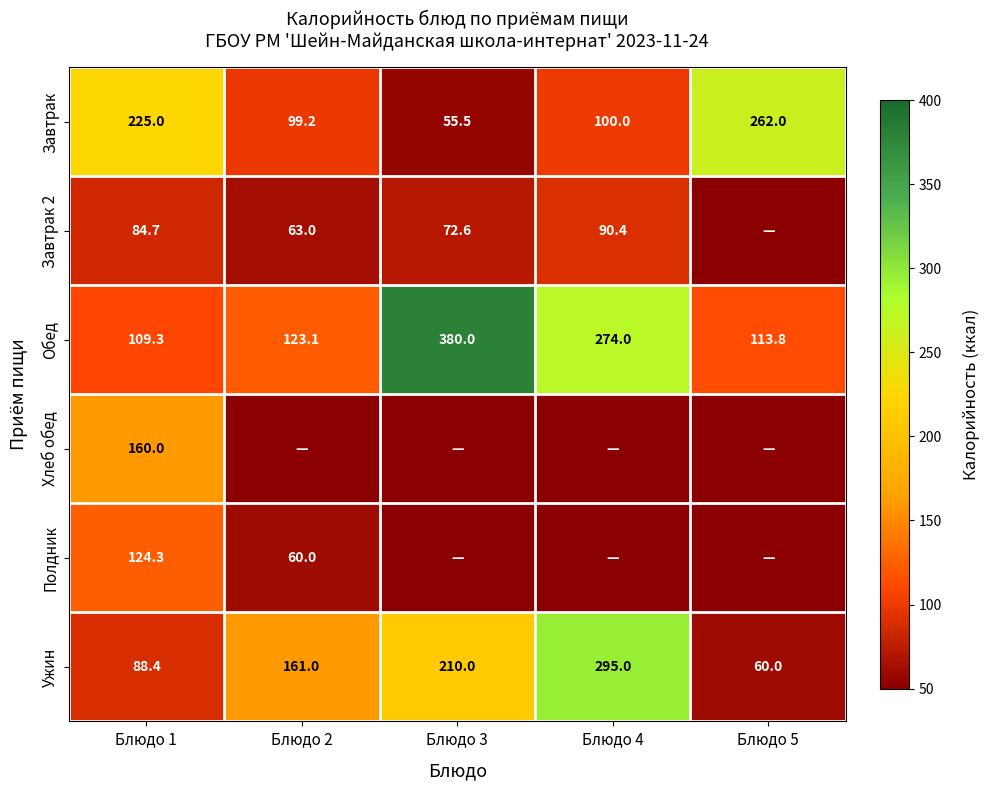

What is the approximate value of Обед at Блюдо 5?

113.8